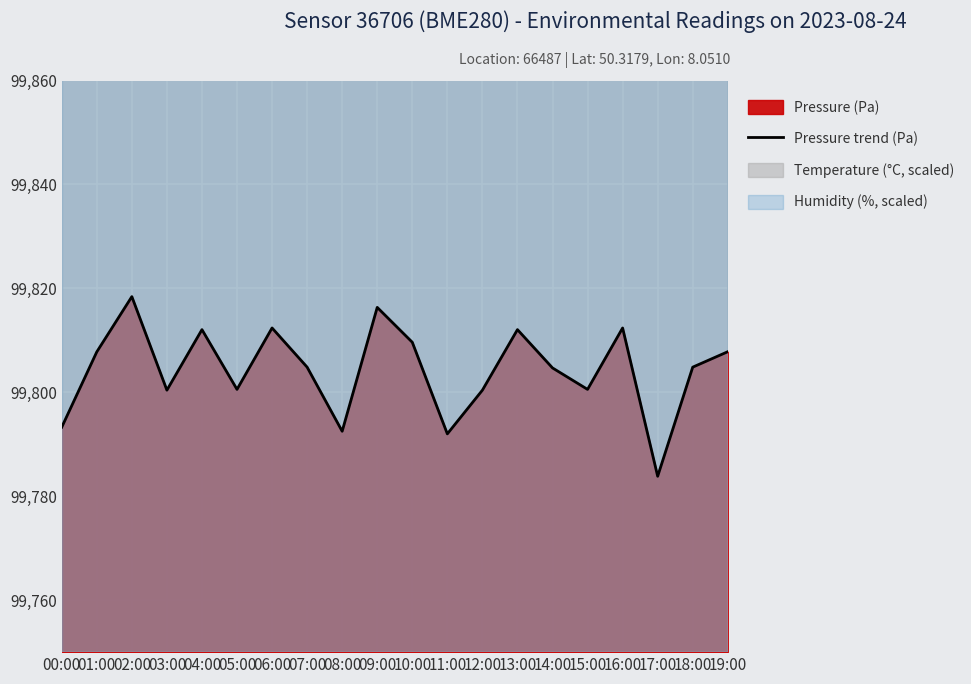

The value at 18:00 is 99804.8. True or false?

True